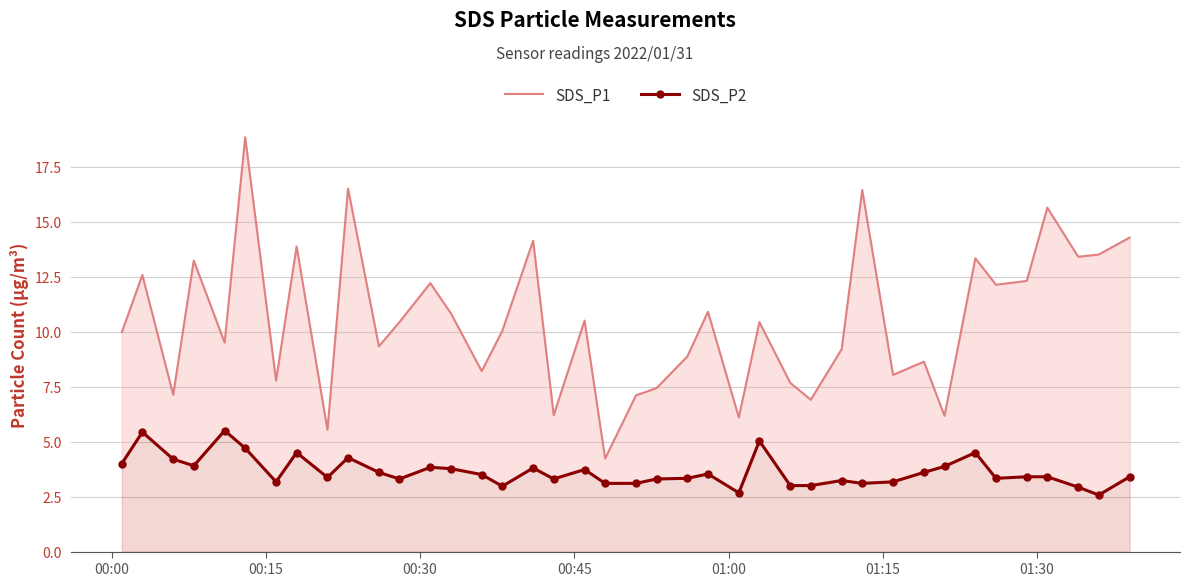

Is the value of SDS_P1 at 32 greater than the value of SDS_P2 at 32?

Yes